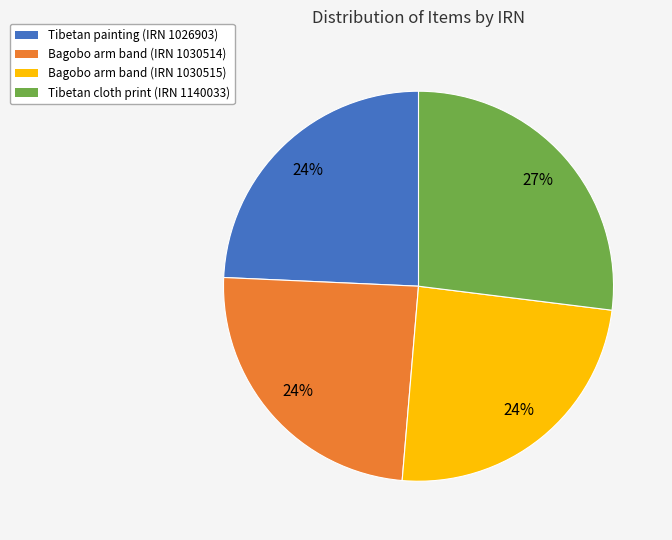

Combined, do Bagobo arm band (IRN 1030514) and Bagobo arm band (IRN 1030515) account for over 50%?

No